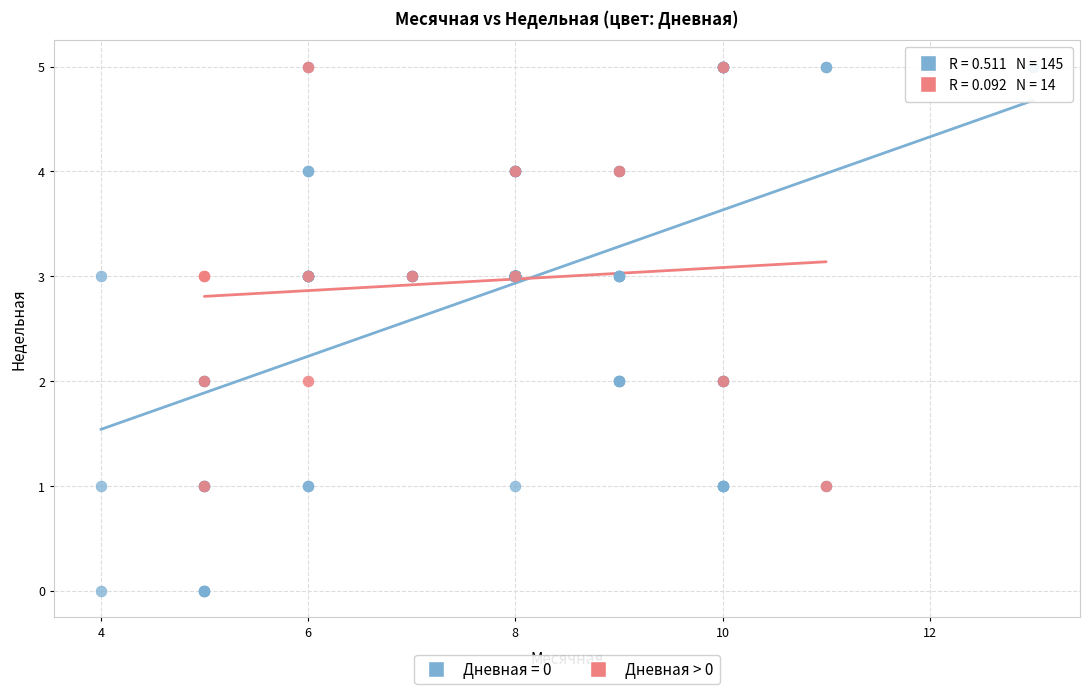

Which series has the largest Y range (max minus min)?

Дневная = 0